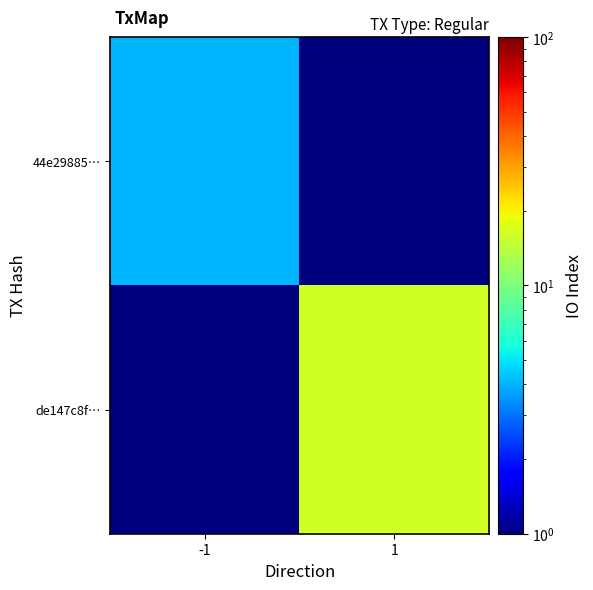

List the series in order of their overall mean, highest first.

de147c8f…, 44e29885…